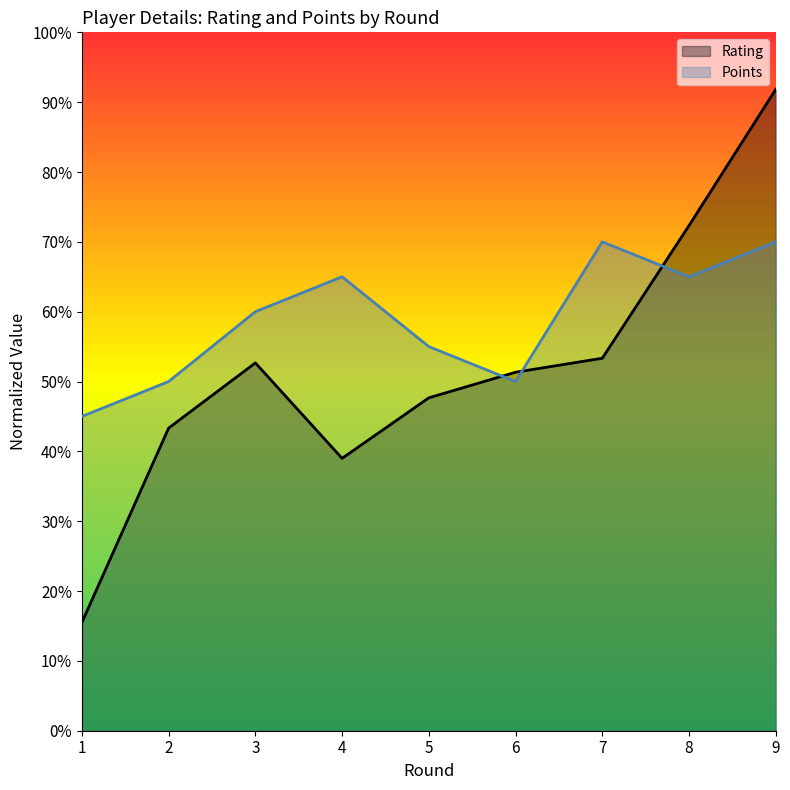

What is the difference between the maximum and minimum values in the Points series?

25.0